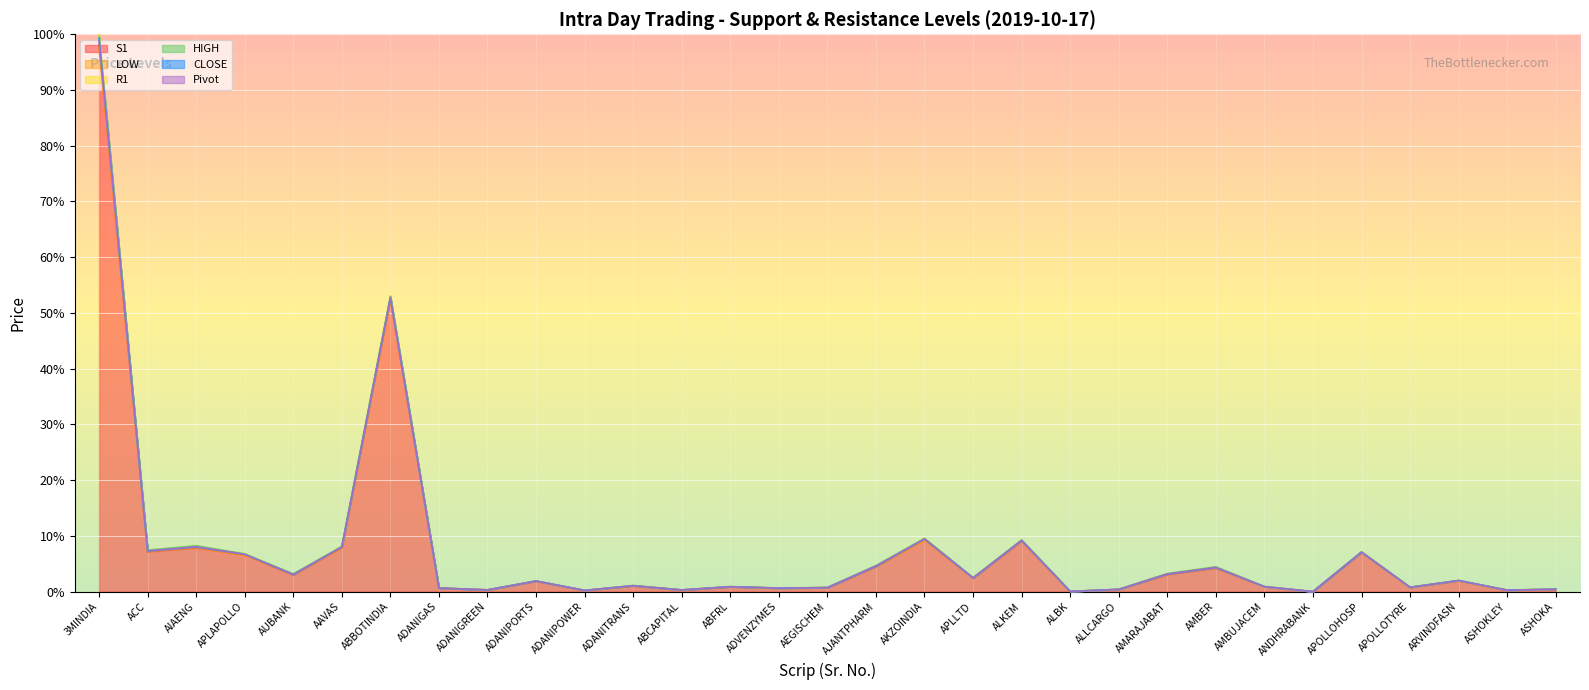

Rank the categories by LOW value from lowest to highest.

ANDHRABANK, ALBK, ADANIPOWER, ASHOKLEY, ABCAPITAL, ADANIGREEN, ALLCARGO, ASHOKA, ADVENZYMES, ADANIGAS, AEGISCHEM, APOLLOTYRE, ABFRL, AMBUJACEM, ADANITRANS, ADANIPORTS, ARVINDFASN, APLLTD, AUBANK, AMARAJABAT, AMBER, AJANTPHARM, APLAPOLLO, APOLLOHOSP, ACC, AAVAS, AIAENG, ALKEM, AKZOINDIA, ABBOTINDIA, 3MINDIA